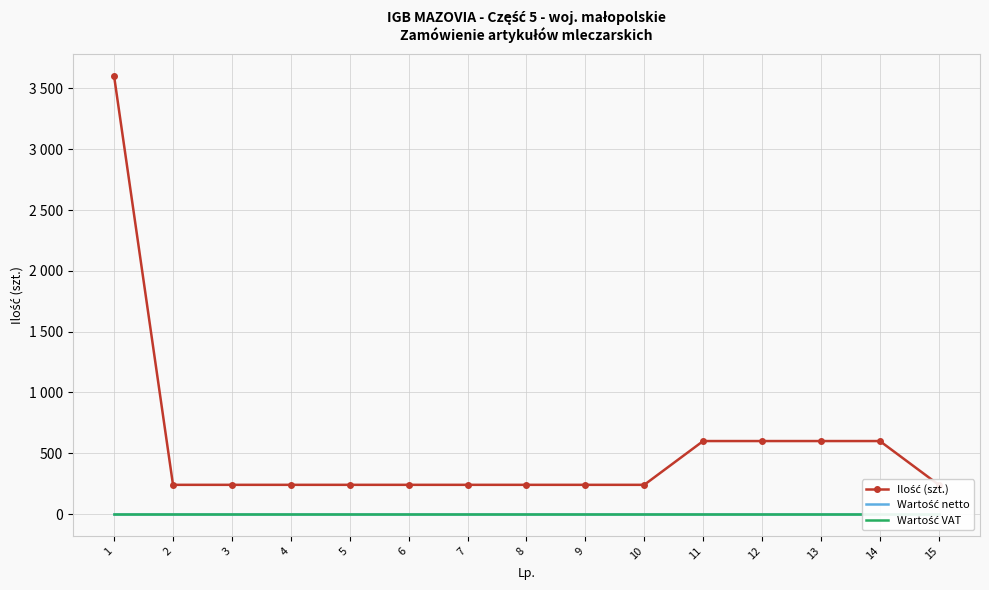

Between 11 and 7, which is larger?

11